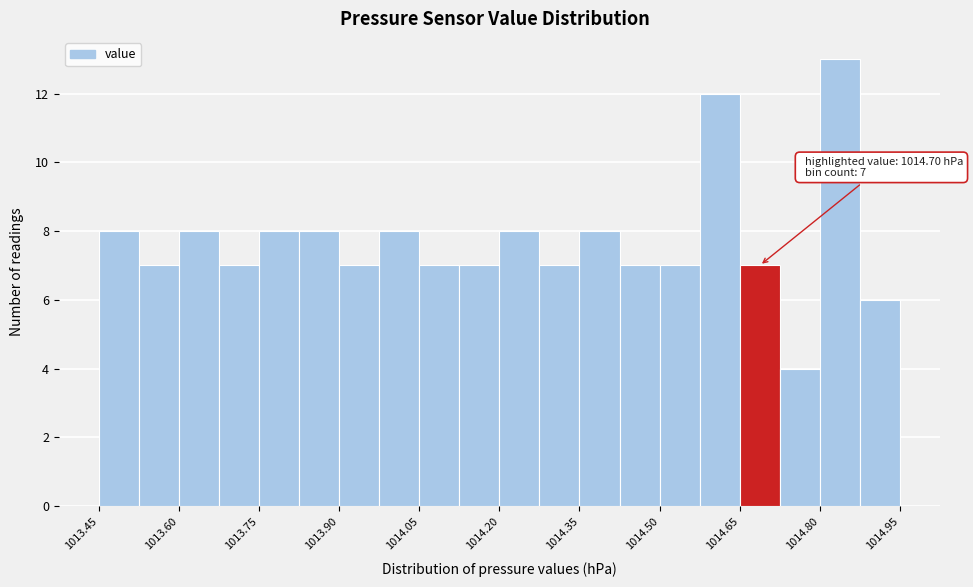

Around what value on the x-axis is the tallest bar? Give the approximate position of its centre, as read against the axis.

1014.84